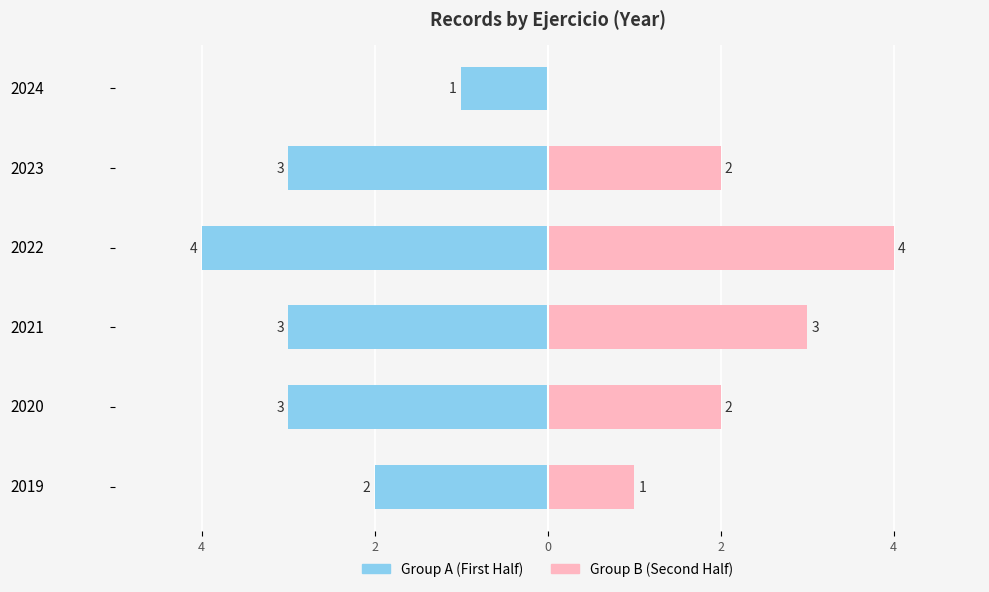

The Group A (First Half) series shows -1 at 2023. True or false?

False